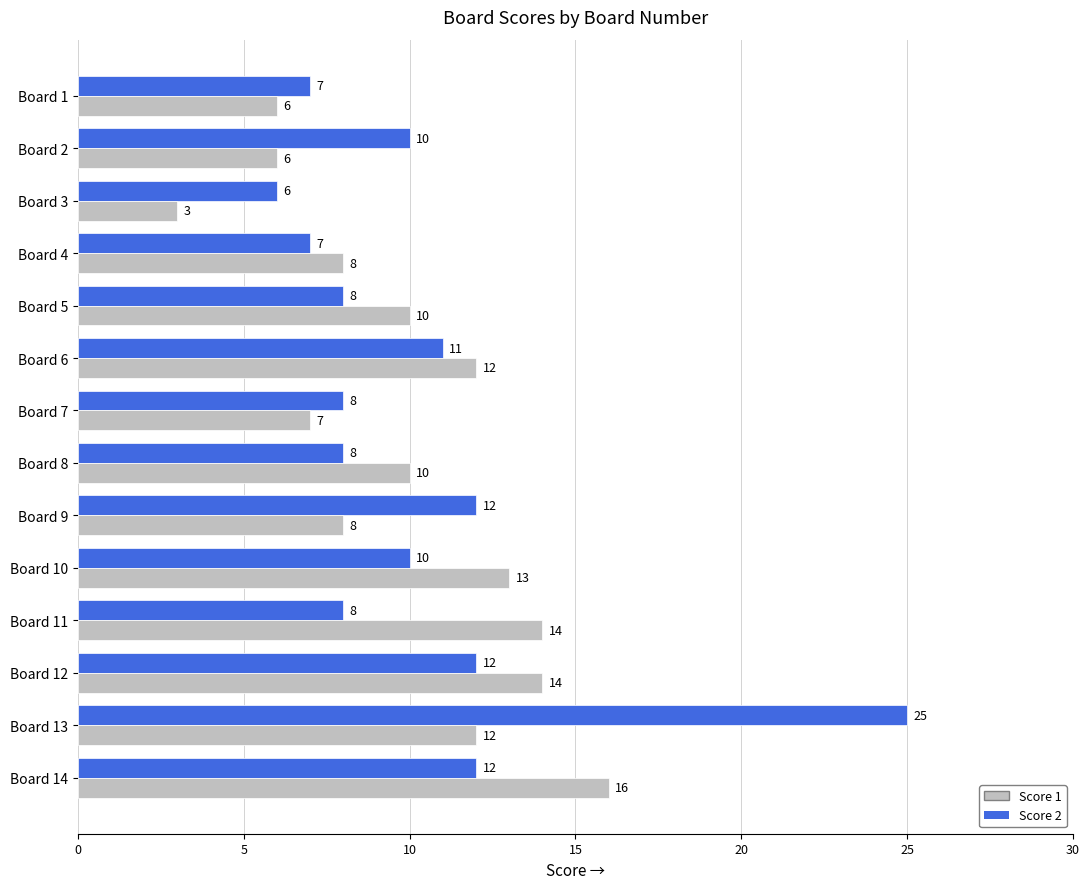

Is the value of Score 1 at Board 6 greater than the value of Score 2 at Board 13?

No